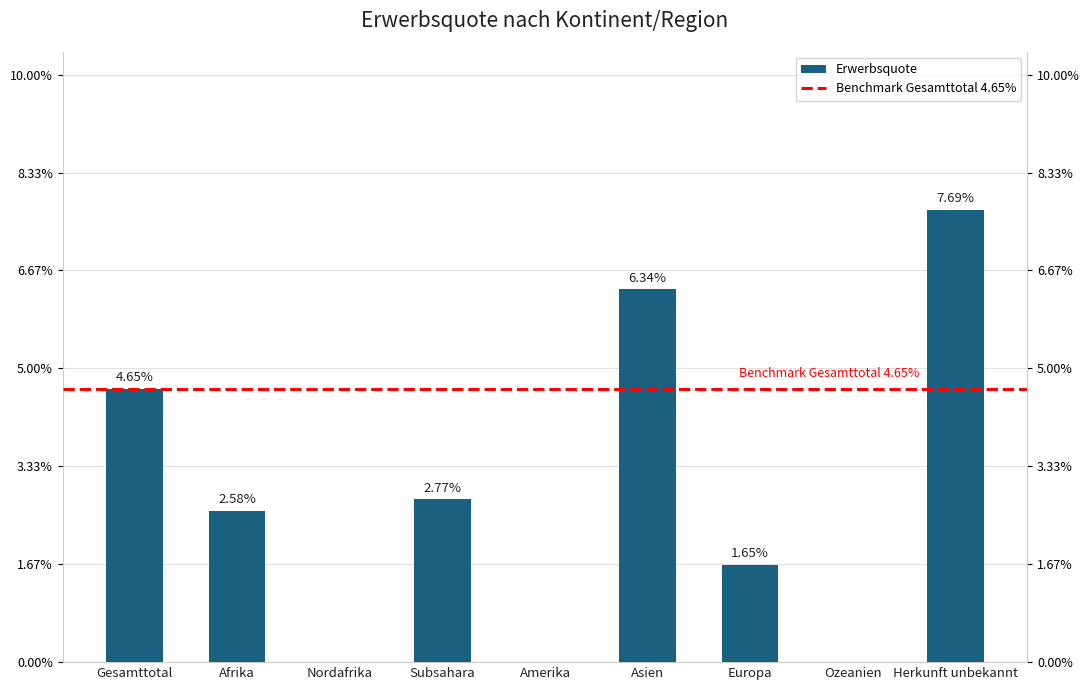

What is the greatest value displayed?

7.7